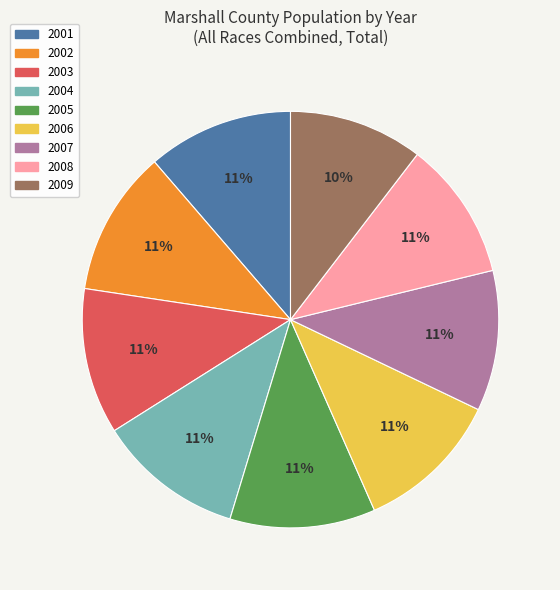

Approximately how many times larger is the value at 2004 compared to 2005?

1.0